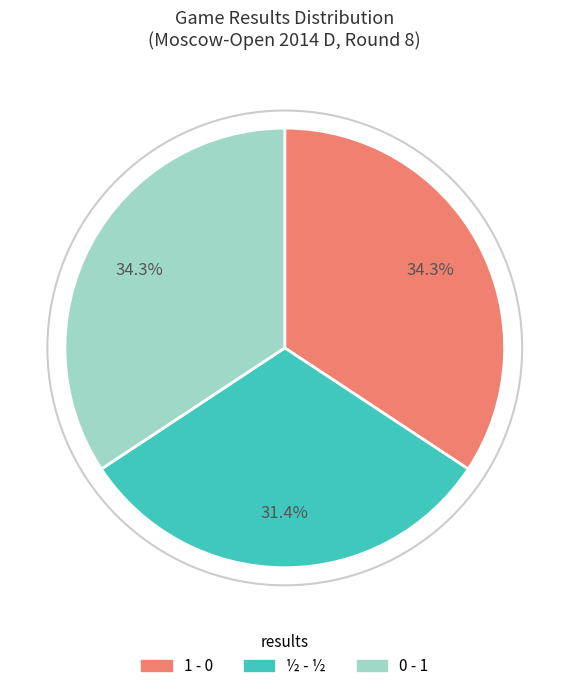

Is 1 - 0 the majority of the pie?

No